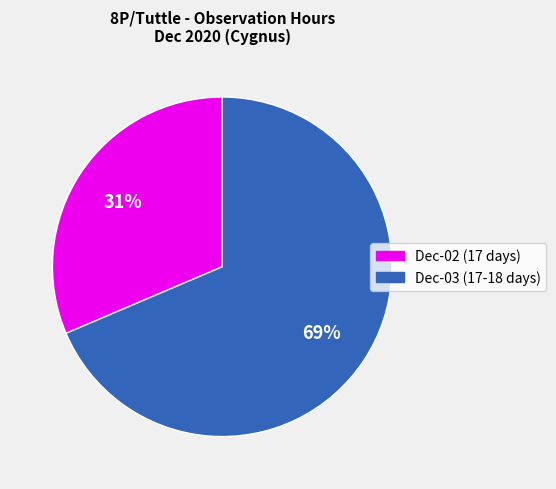

Does any single category account for the majority?

Yes